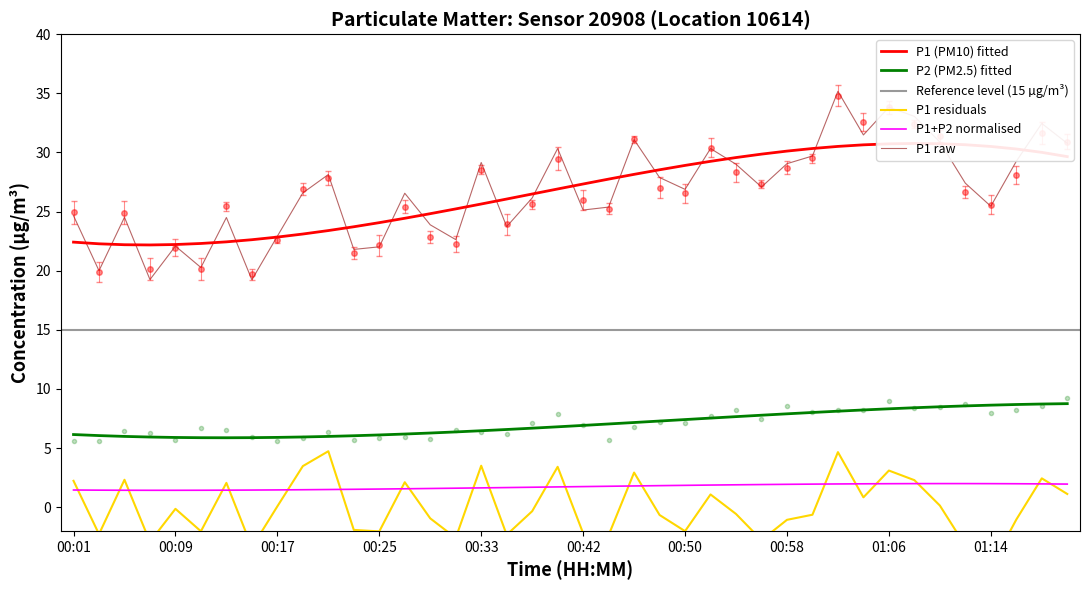

Which category has the lowest value in the P2 series?

00:01